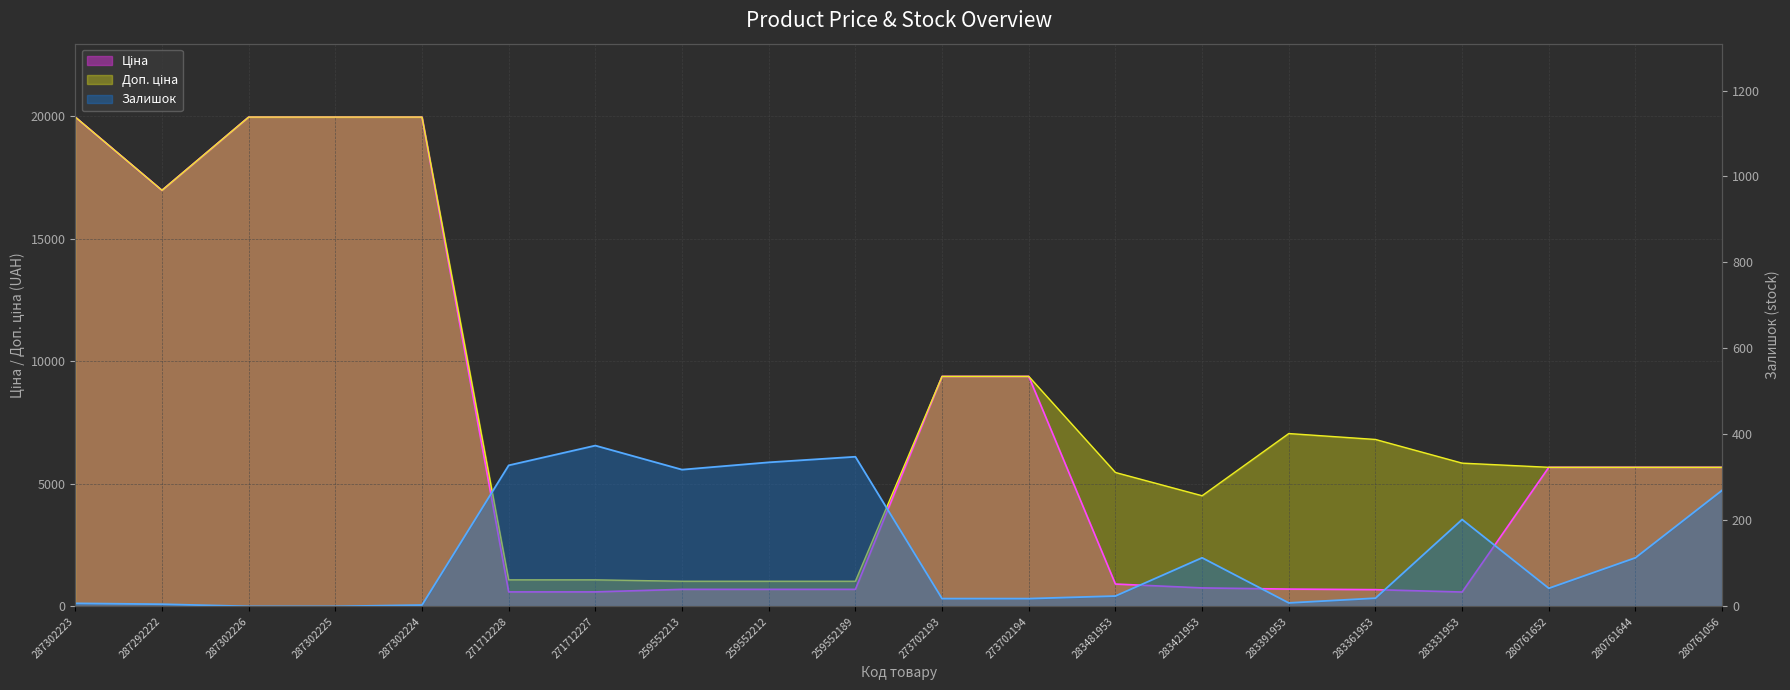

List the series in order of their peak value, highest first.

Ціна, Доп. ціна, Залишок